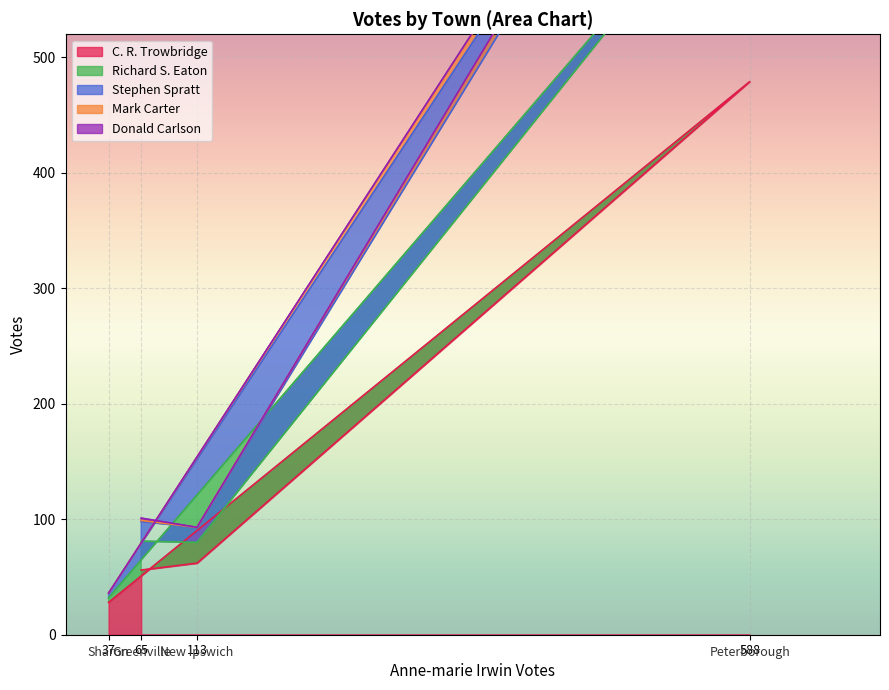

Is it true that C. R. Trowbridge equals 28 at 37?

True